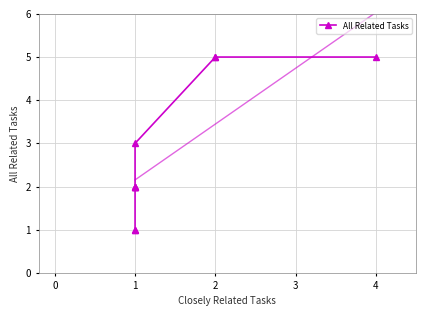

What is the smallest value displayed?

1